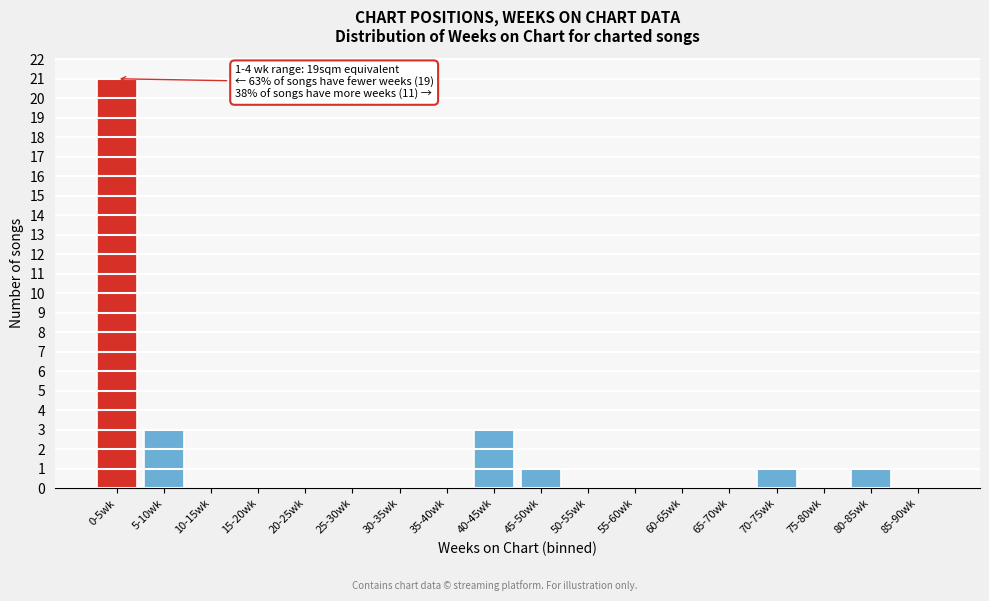

Reading left to right, what are all the values shown in this chart?

0-5wk=21	5-10wk=3	10-15wk=0	15-20wk=0	20-25wk=0	25-30wk=0	30-35wk=0	35-40wk=0	40-45wk=3	45-50wk=1	50-55wk=0	55-60wk=0	60-65wk=0	65-70wk=0	70-75wk=1	75-80wk=0	80-85wk=1	85-90wk=0